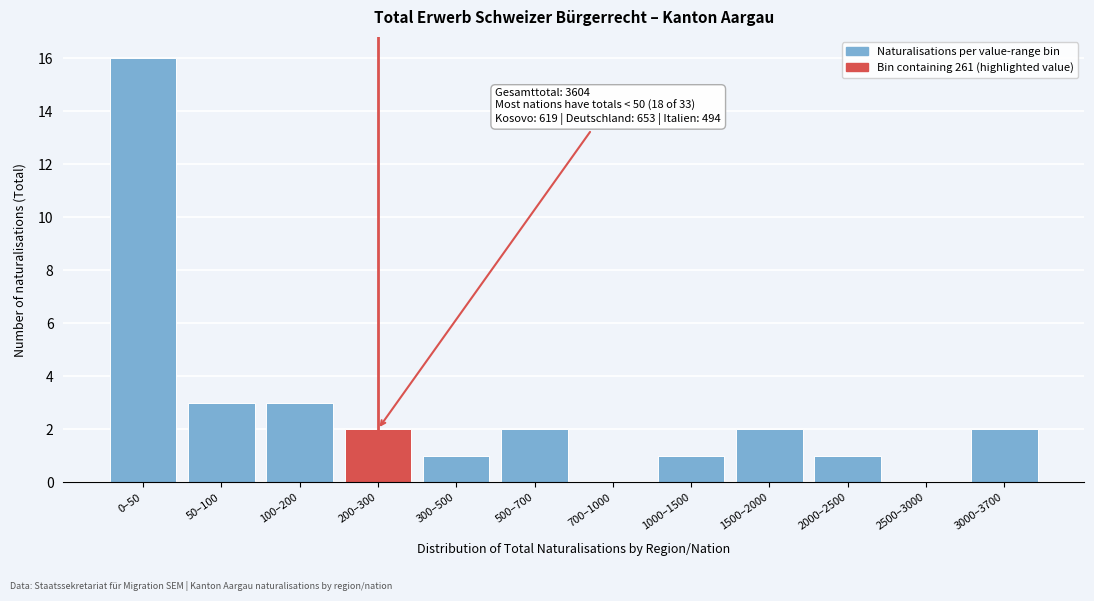

Reading right to left, what are all the values shown in this chart?

3000–3700=2	2500–3000=0	2000–2500=1	1500–2000=2	1000–1500=1	700–1000=0	500–700=2	300–500=1	200–300=2	100–200=3	50–100=3	0–50=16